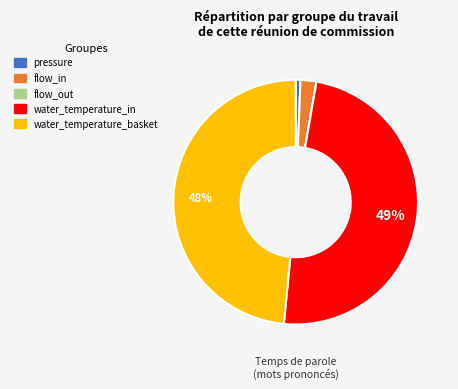

To the nearest percent, what is the difference between the largest and smallest slice percentages?

49%